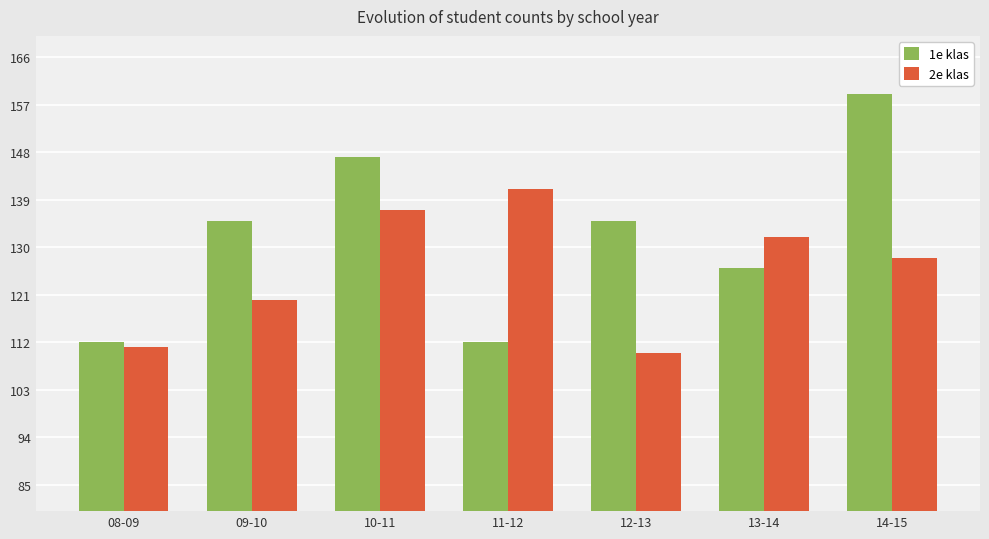

What is the average value of the 2e klas series?

126